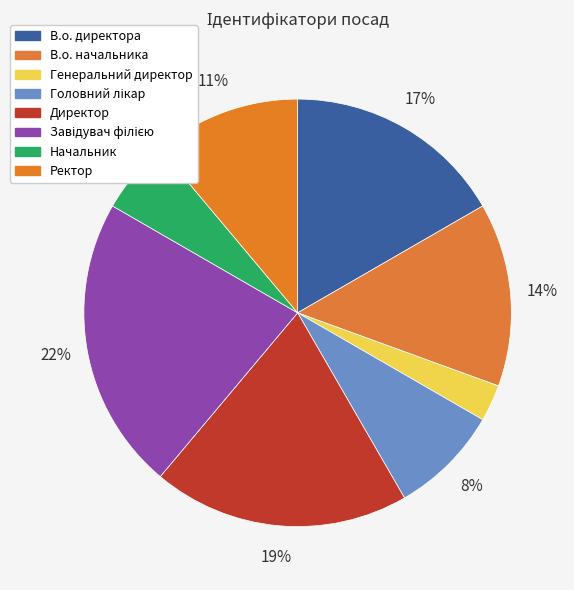

How many segments does this pie chart have?

8